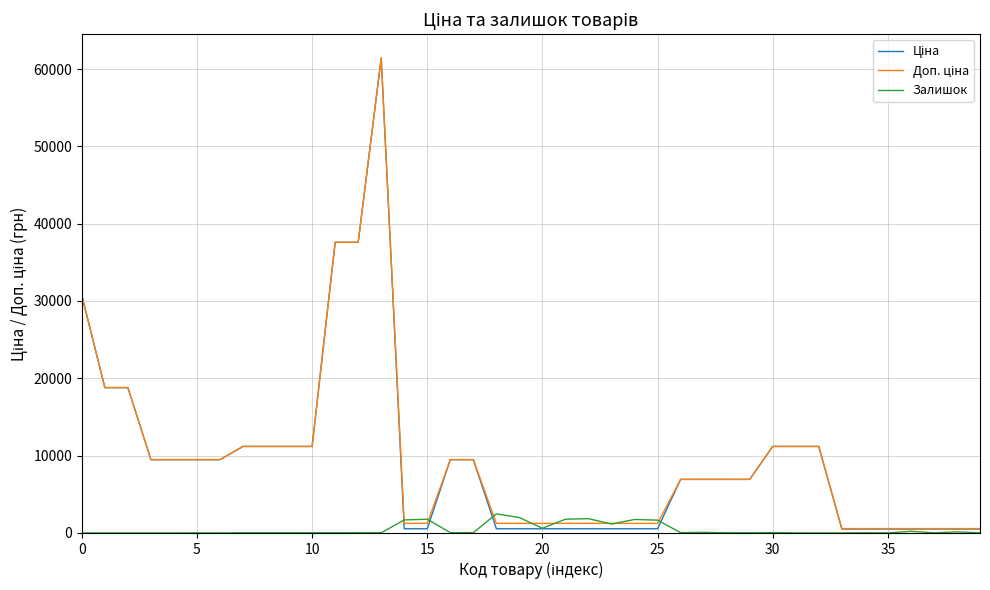

Does the chart have visible grid lines?

Yes